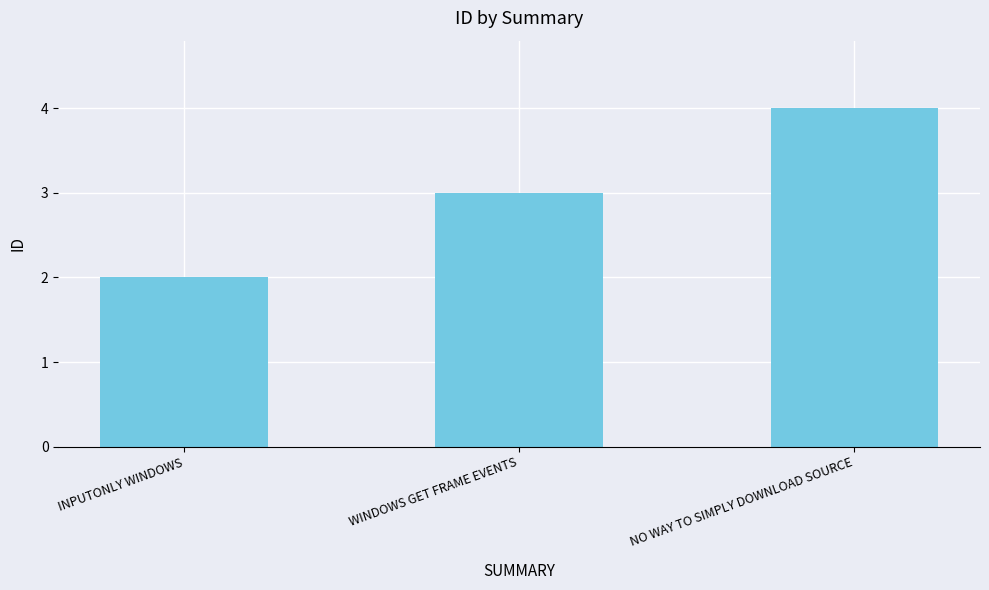

Rank the categories by value from lowest to highest.

INPUTONLY WINDOWS, WINDOWS GET FRAME EVENTS, NO WAY TO SIMPLY DOWNLOAD SOURCE